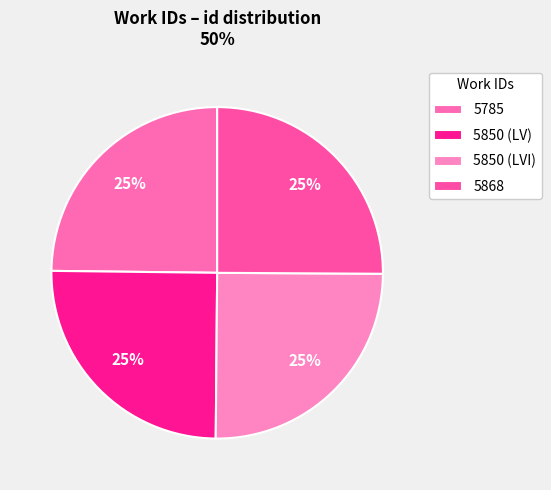

Does 5868 represent more than half of the total?

No